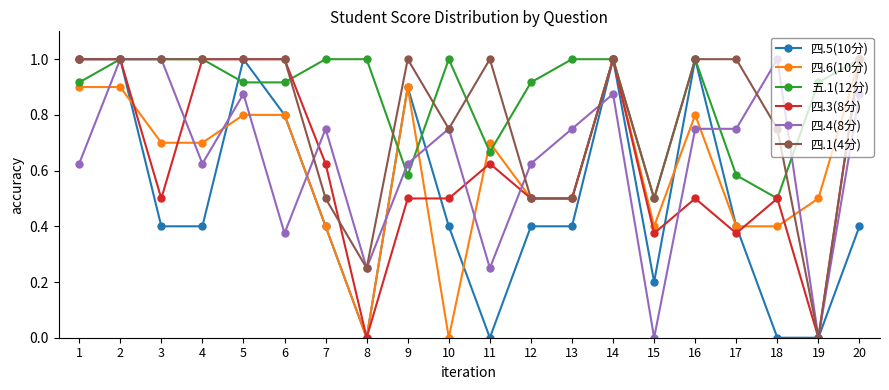

What is the value of the 四.3(8分) point at the 1st from the left?

1.0